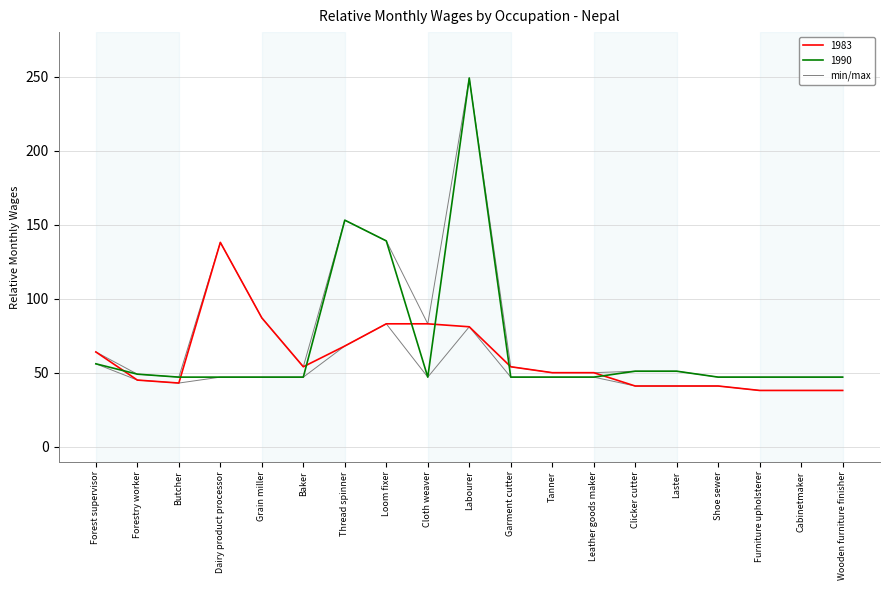

Reading left to right, extract all data points from this chart.

Forest supervisor=56	Forestry worker=45	Butcher=43	Dairy product processor=47	Grain miller=47	Baker=47	Thread spinner=68	Loom fixer=83	Cloth weaver=47	Labourer=81	Garment cutter=47	Tanner=47	Leather goods maker=47	Clicker cutter=41	Laster=41	Shoe sewer=41	Furniture upholsterer=38	Cabinetmaker=38	Wooden furniture finisher=38